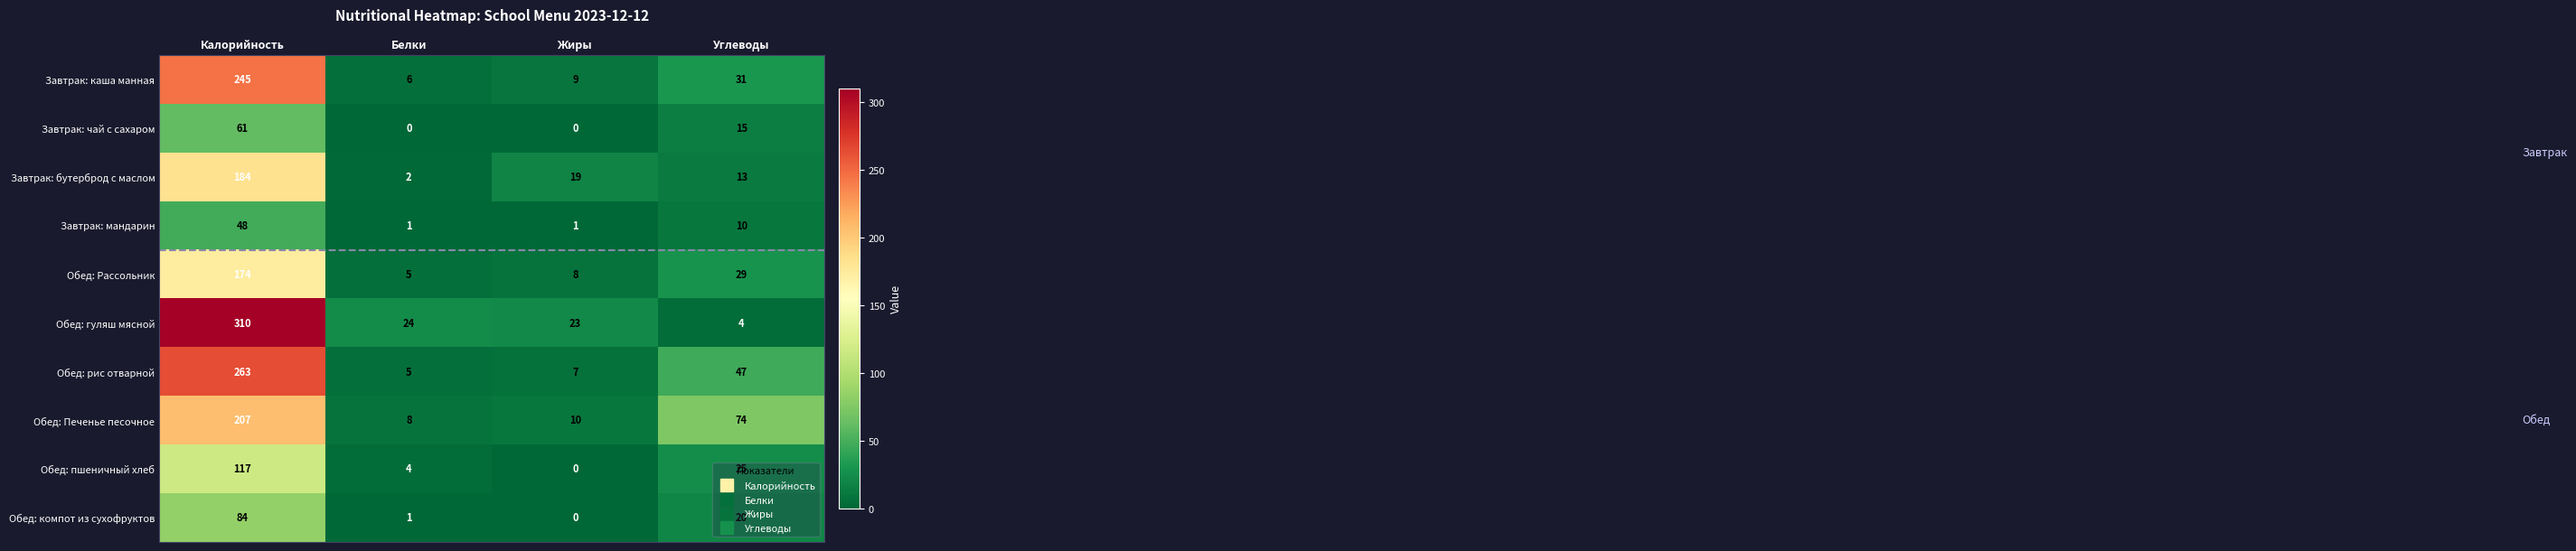

What value does the Завтрак: чай с сахаром series have at Углеводы?

15